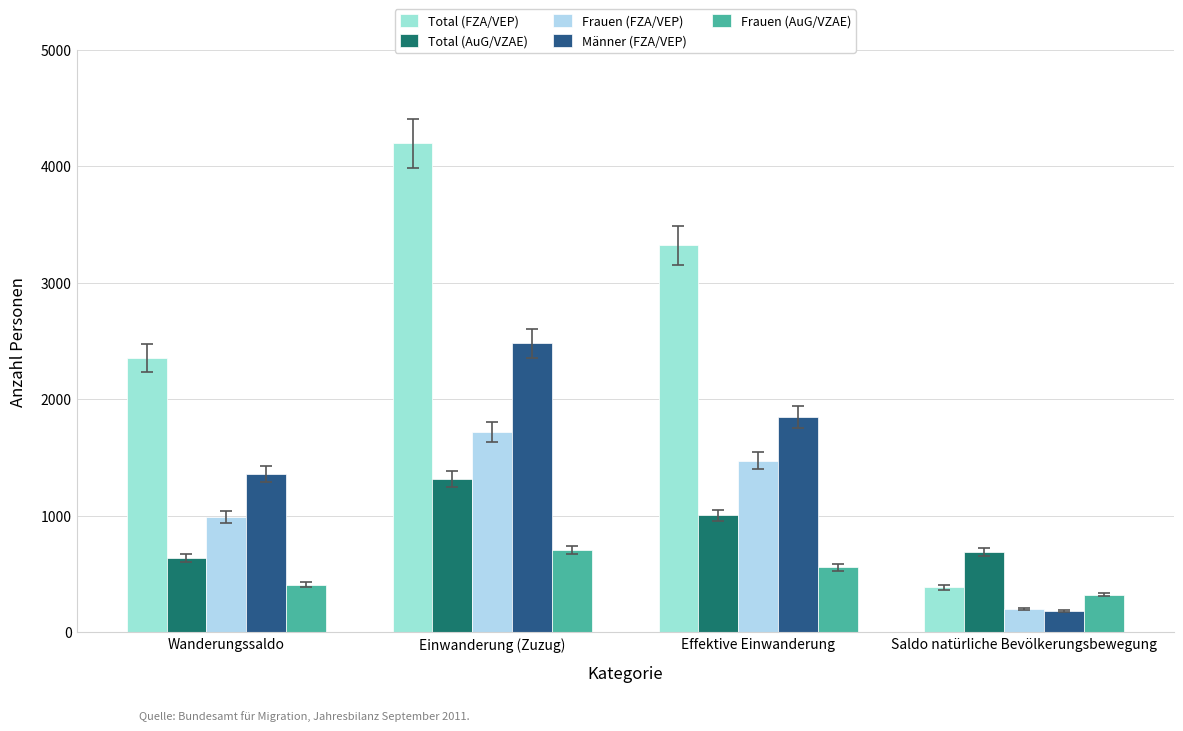

Between Effektive Einwanderung and Saldo natürliche Bevölkerungsbewegung, which series saw the biggest shift?

Total (FZA/VEP)